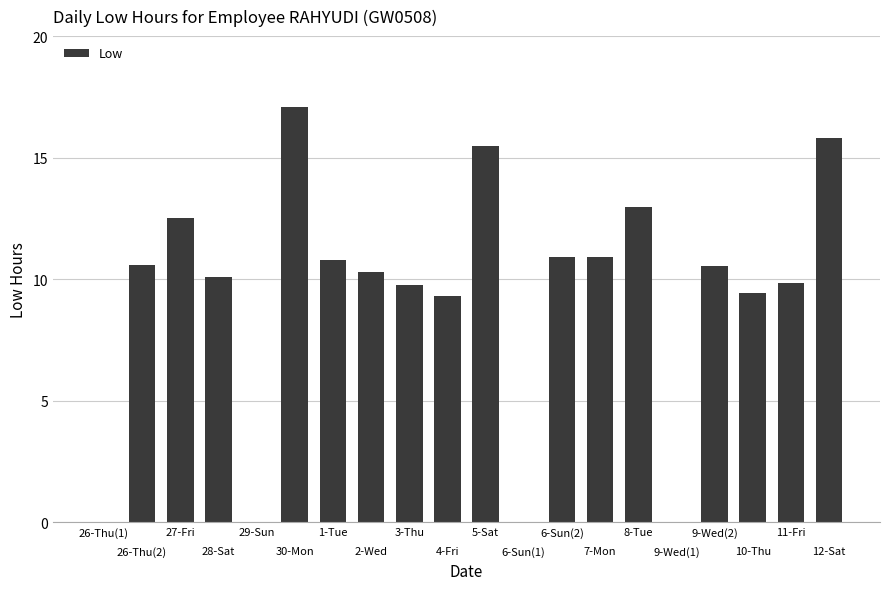

Which has a higher value, 26-Thu(2) or 29-Sun?

26-Thu(2)